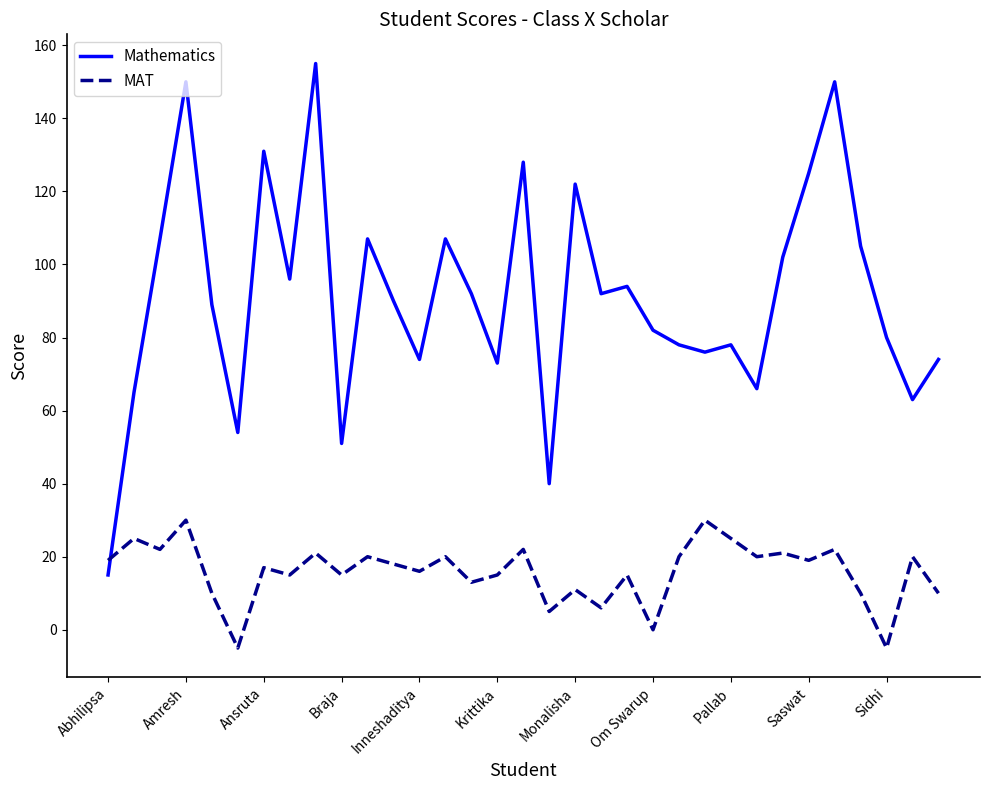

True or false: MAT and Mathematics intersect in this chart.

True